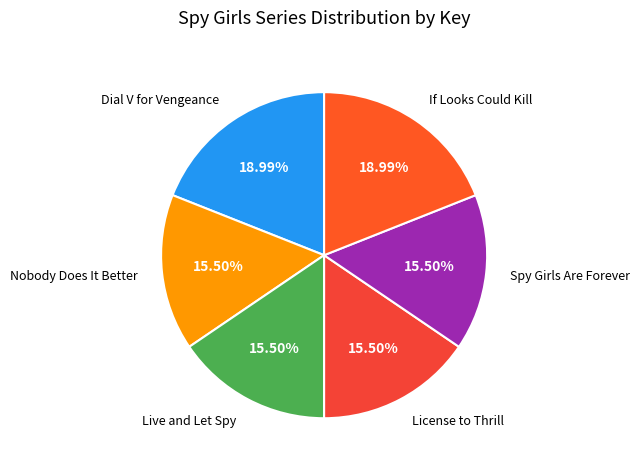

How many slices are in this pie chart?

6